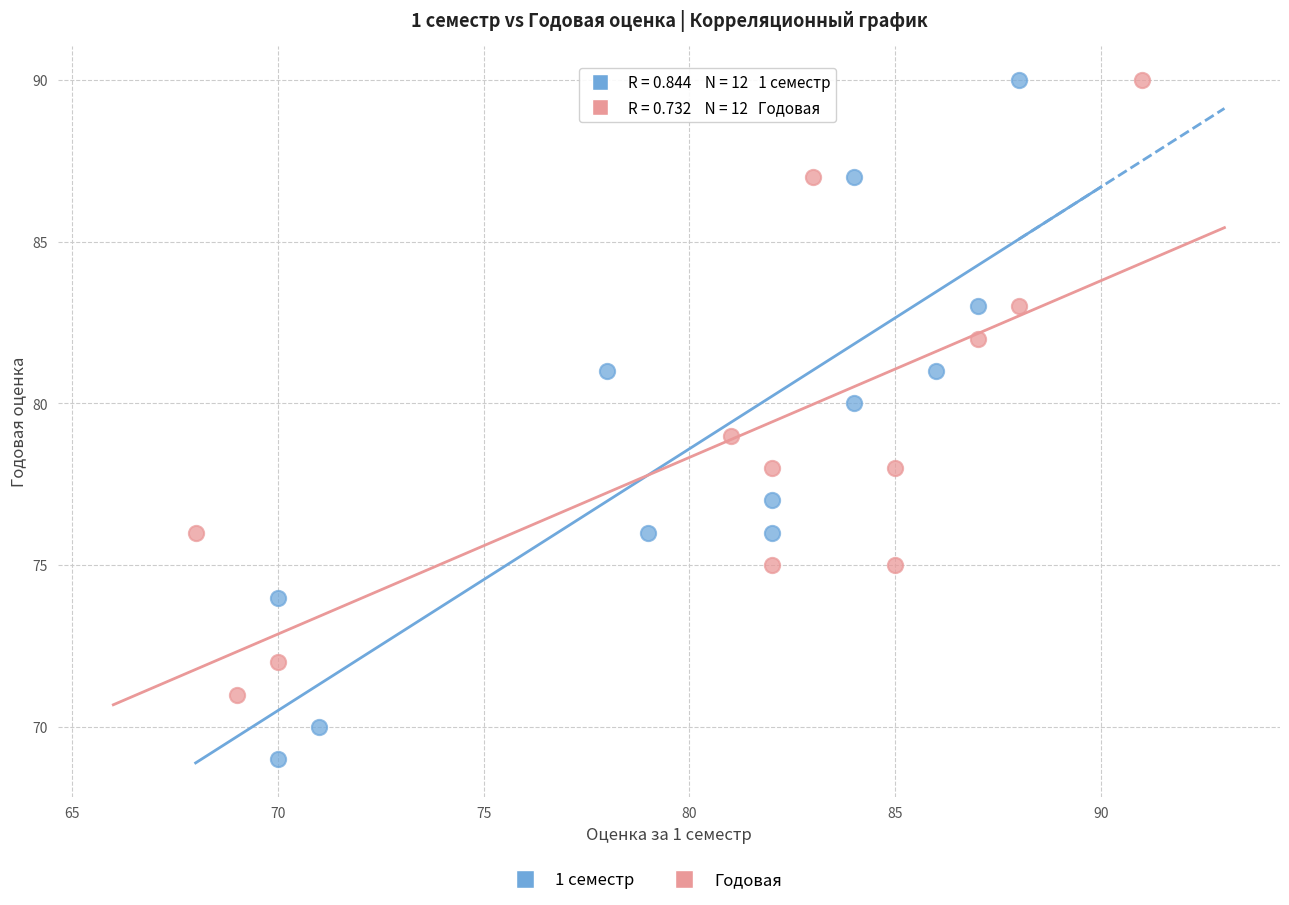

Which series has the largest Y range (max minus min)?

1 семестр